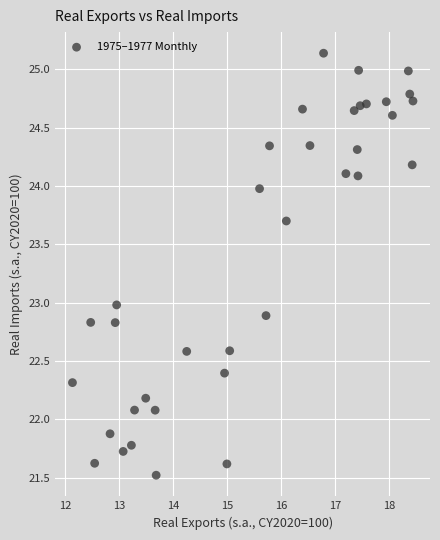

What is the range of X values (max minus min)?

6.3